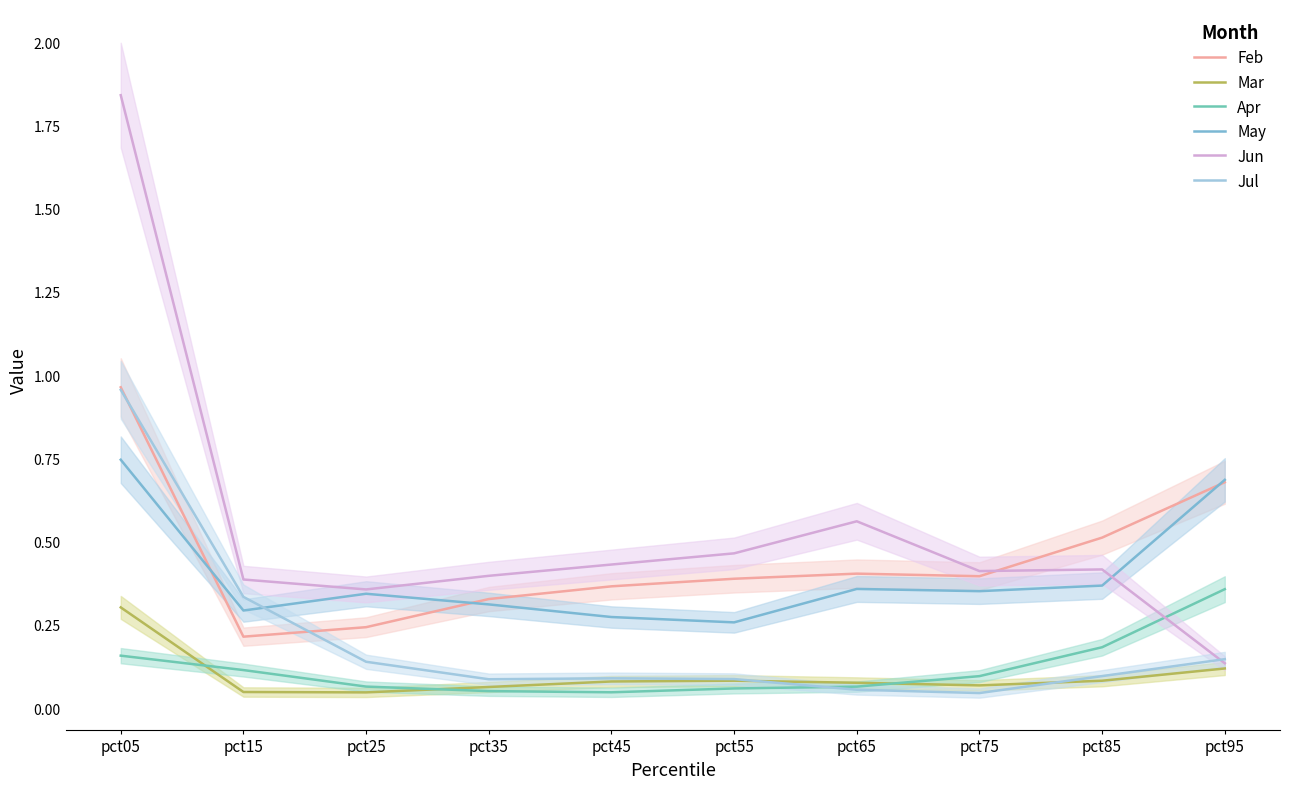

What value does the Apr series have at pct85?

0.2